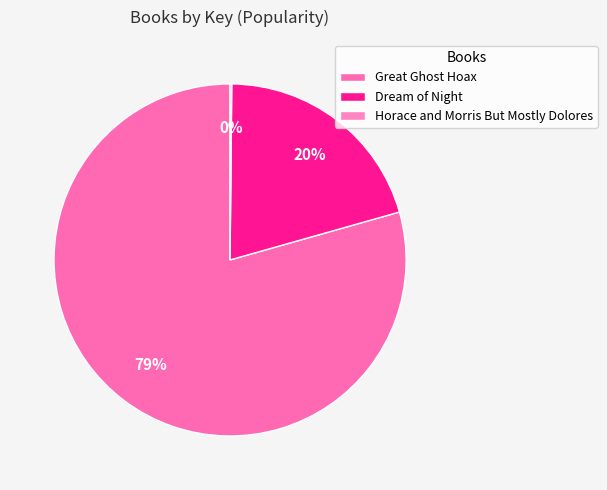

Does any single category account for the majority?

Yes